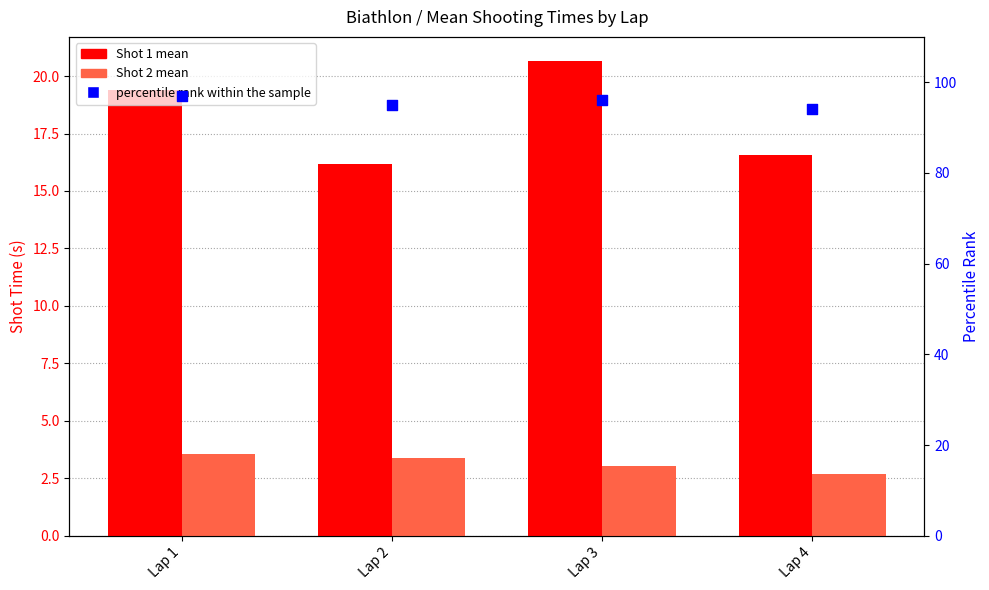

At which category is the sum across all series the highest?

Lap 1